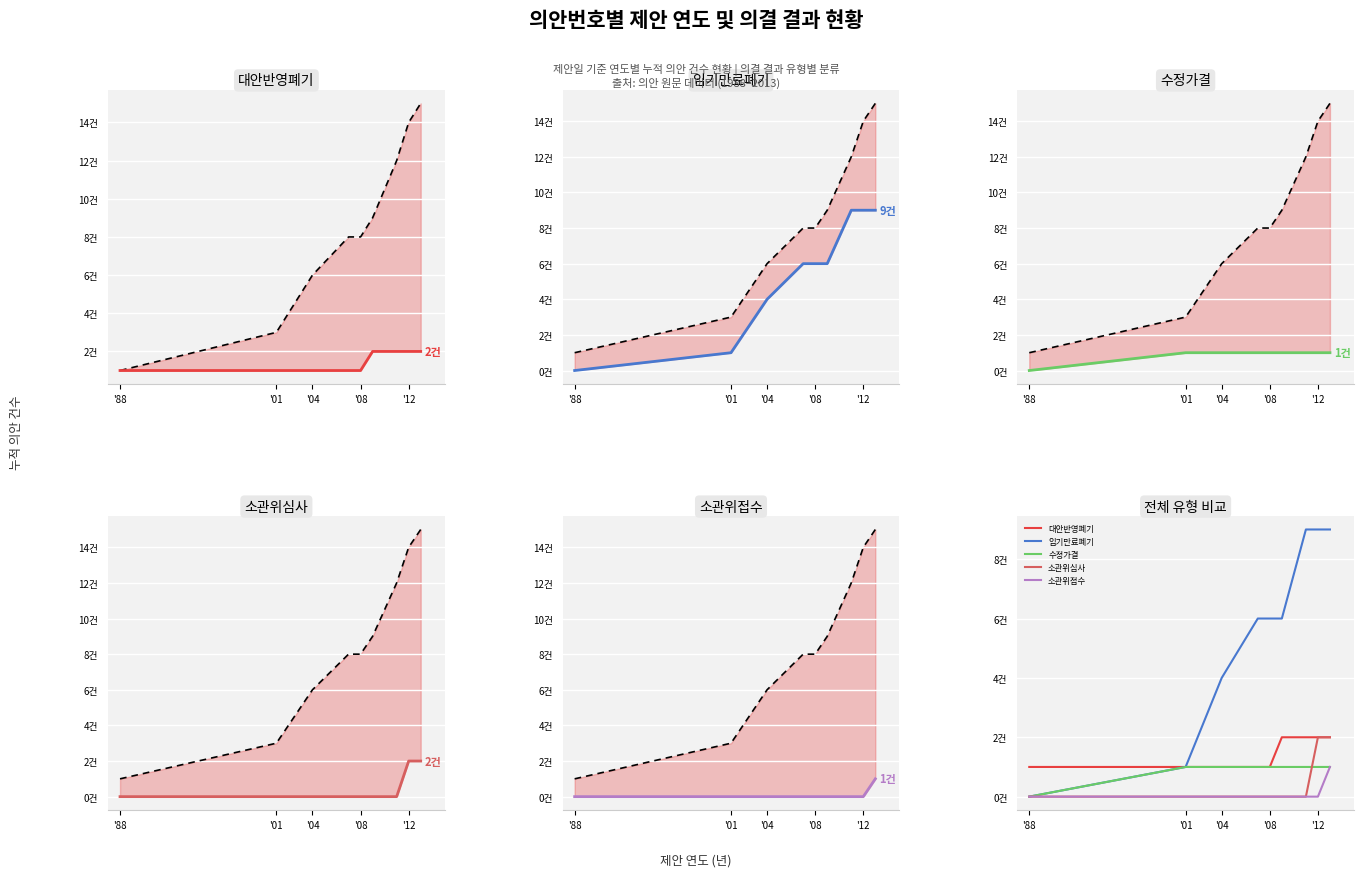

How many lines are shown in the chart?

6